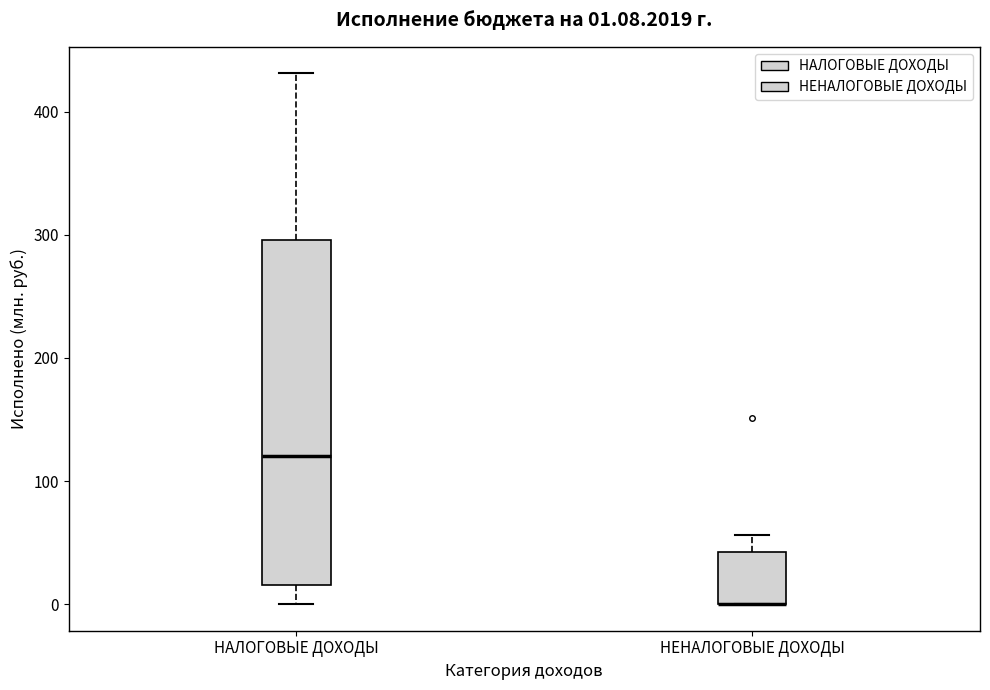

Which box is the tallest, from its lower edge to its upper edge?

НАЛОГОВЫЕ ДОХОДЫ